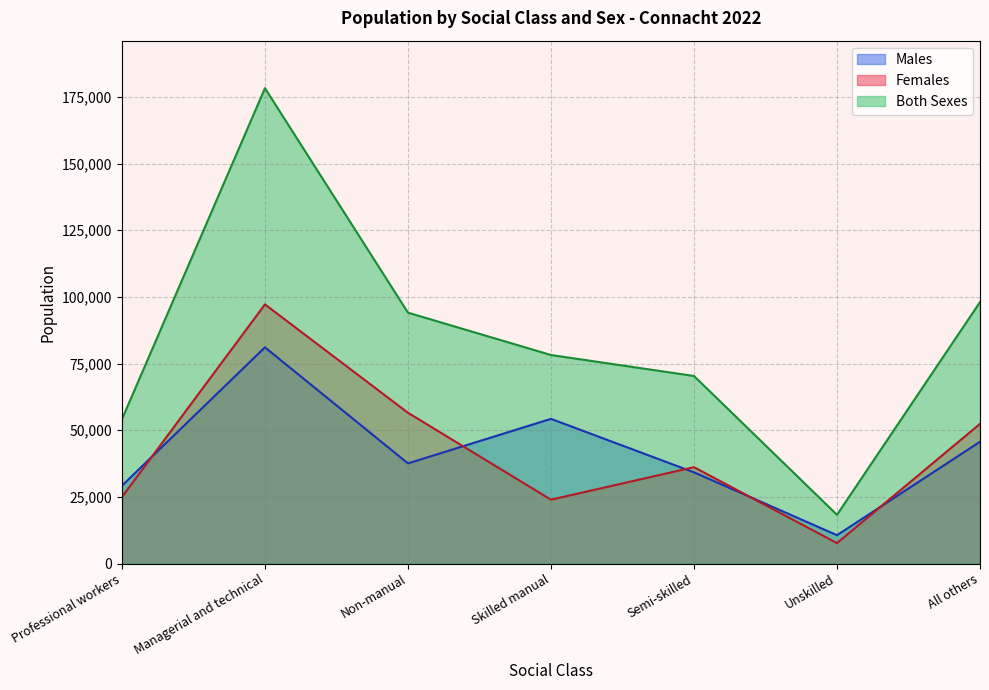

Rank the categories by Both Sexes value from highest to lowest.

Managerial and technical, All others, Non-manual, Skilled manual, Semi-skilled, Professional workers, Unskilled